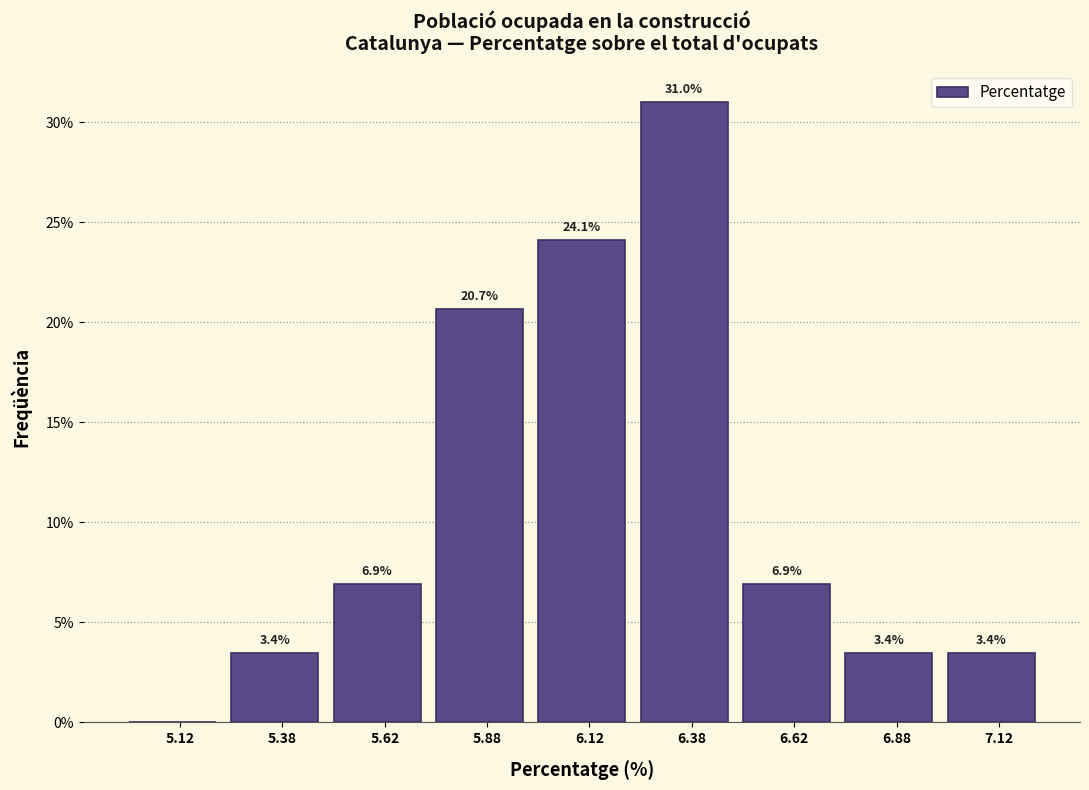

Which range on the x-axis has the tallest bar?

6.25 to 6.50